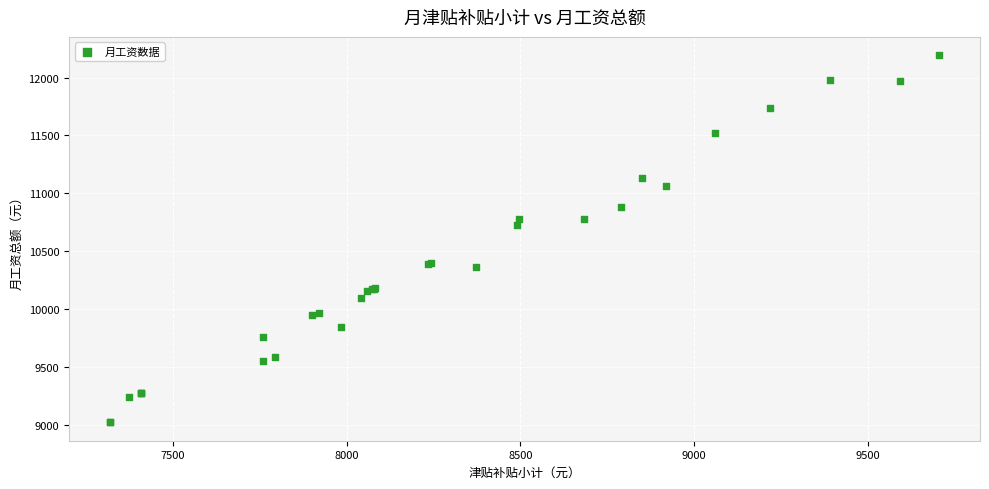

What Y value in the scatter plot is closest to 10607?

10730